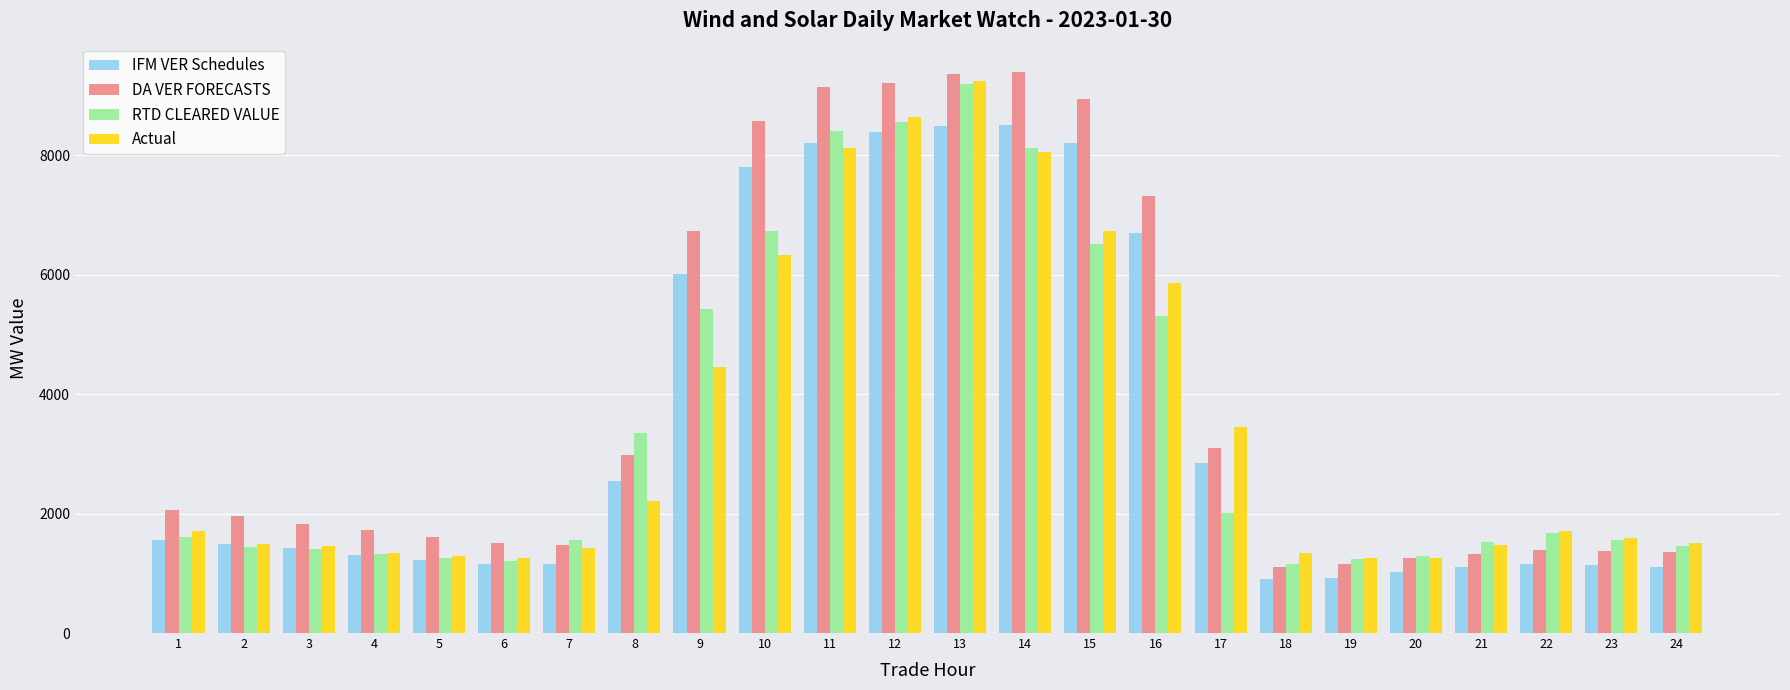

What is the smallest value displayed?

904.7